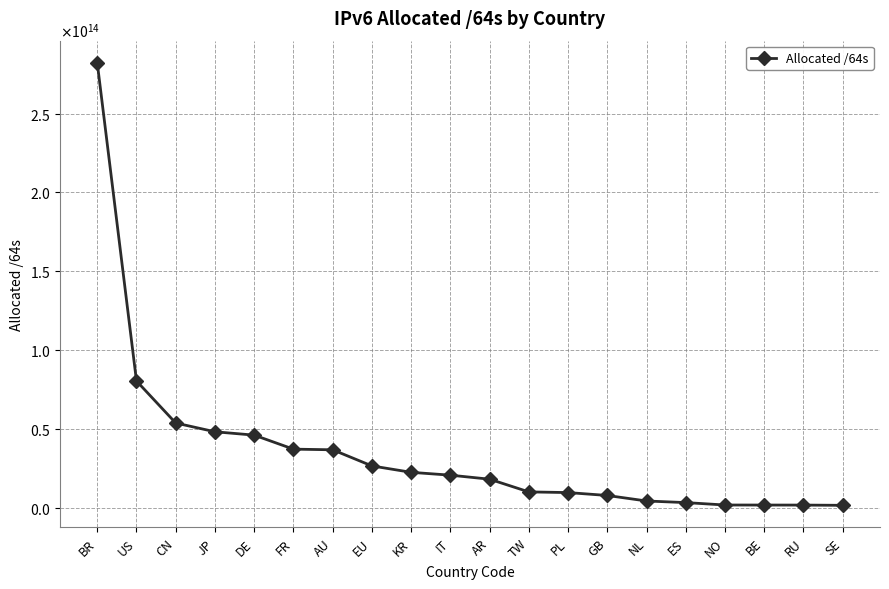

What is the approximate value at CN?

53717156364288